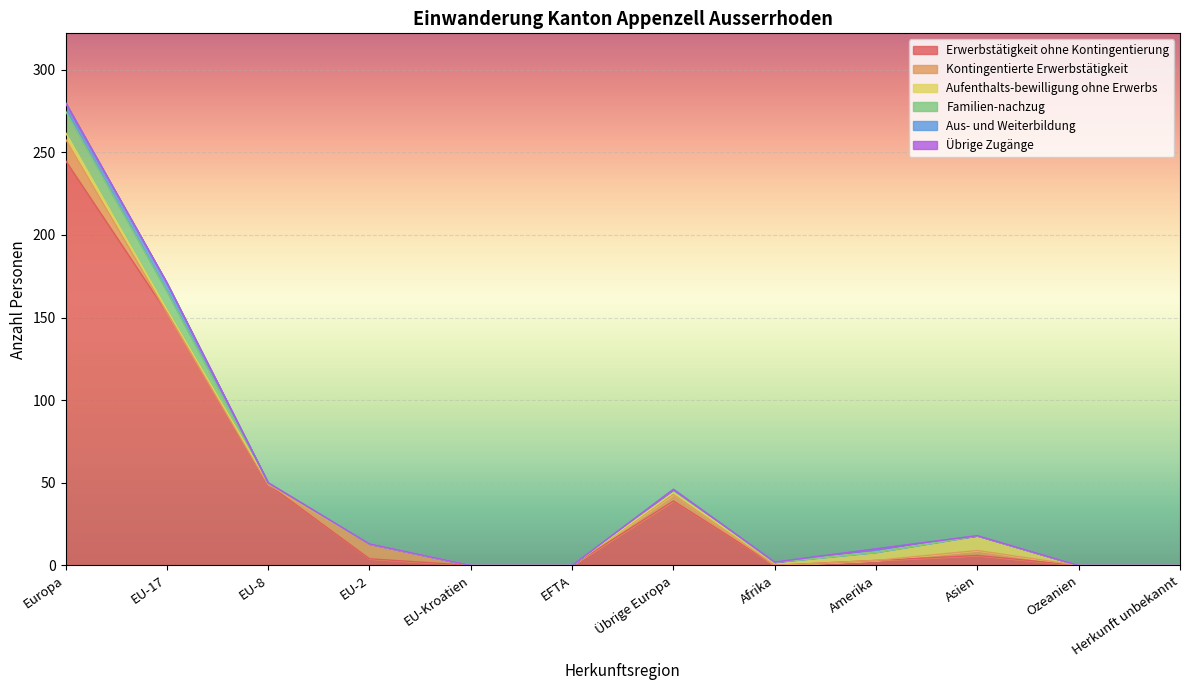

Reading left to right, transcribe all the data shown in this chart.

Erwerbstätigkeit ohne Kontingentierung: Europa=245	EU-17=153	EU-8=49	EU-2=4	EU-Kroatien=0	EFTA=0	Übrige Europa=39	Afrika=0	Amerika=3	Asien=6	Ozeanien=0	Herkunft unbekannt=0
Kontingentierte Erwerbstätigkeit: Europa=13	EU-17=0	EU-8=0	EU-2=9	EU-Kroatien=0	EFTA=0	Übrige Europa=4	Afrika=0	Amerika=0	Asien=3	Ozeanien=0	Herkunft unbekannt=0
Aufenthalts-bewilligung ohne Erwerbs: Europa=4	EU-17=2	EU-8=1	EU-2=0	EU-Kroatien=0	EFTA=0	Übrige Europa=1	Afrika=2	Amerika=5	Asien=9	Ozeanien=0	Herkunft unbekannt=0
Familien-nachzug: Europa=13	EU-17=11	EU-8=0	EU-2=0	EU-Kroatien=0	EFTA=0	Übrige Europa=2	Afrika=0	Amerika=0	Asien=0	Ozeanien=0	Herkunft unbekannt=0
Aus- und Weiterbildung: Europa=5	EU-17=5	EU-8=0	EU-2=0	EU-Kroatien=0	EFTA=0	Übrige Europa=0	Afrika=0	Amerika=2	Asien=0	Ozeanien=0	Herkunft unbekannt=0
Übrige Zugänge: Europa=0	EU-17=0	EU-8=0	EU-2=0	EU-Kroatien=0	EFTA=0	Übrige Europa=0	Afrika=0	Amerika=0	Asien=0	Ozeanien=0	Herkunft unbekannt=0